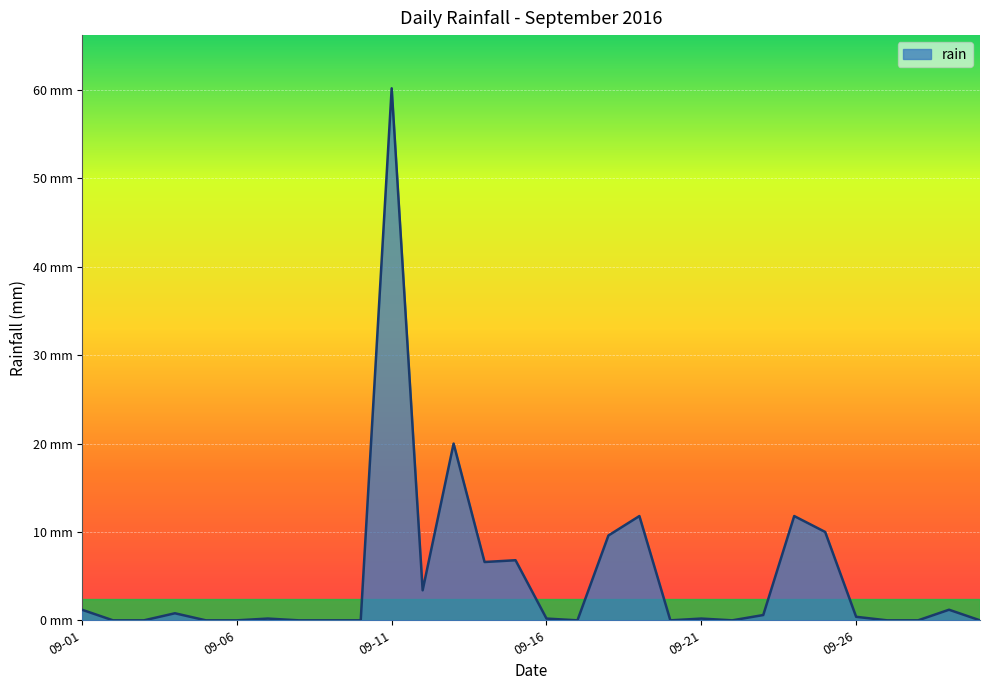

What is the difference between the maximum and minimum values?

60.2